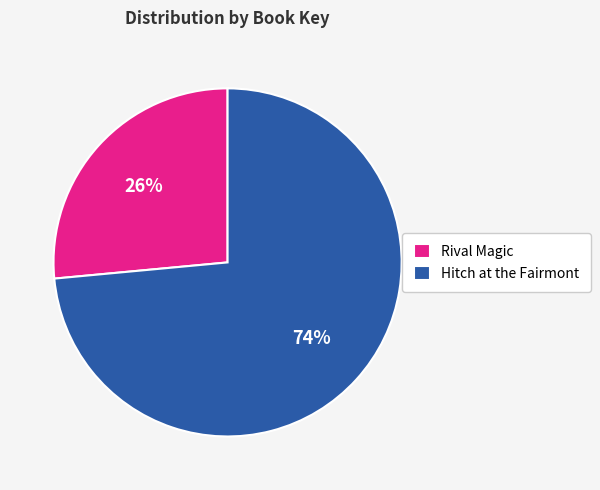

To the nearest percent, what portion does Hitch at the Fairmont represent?

74%